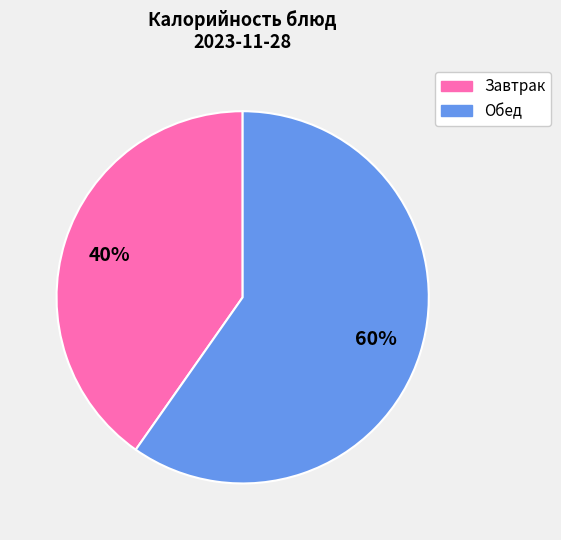

Does any single category account for the majority?

Yes